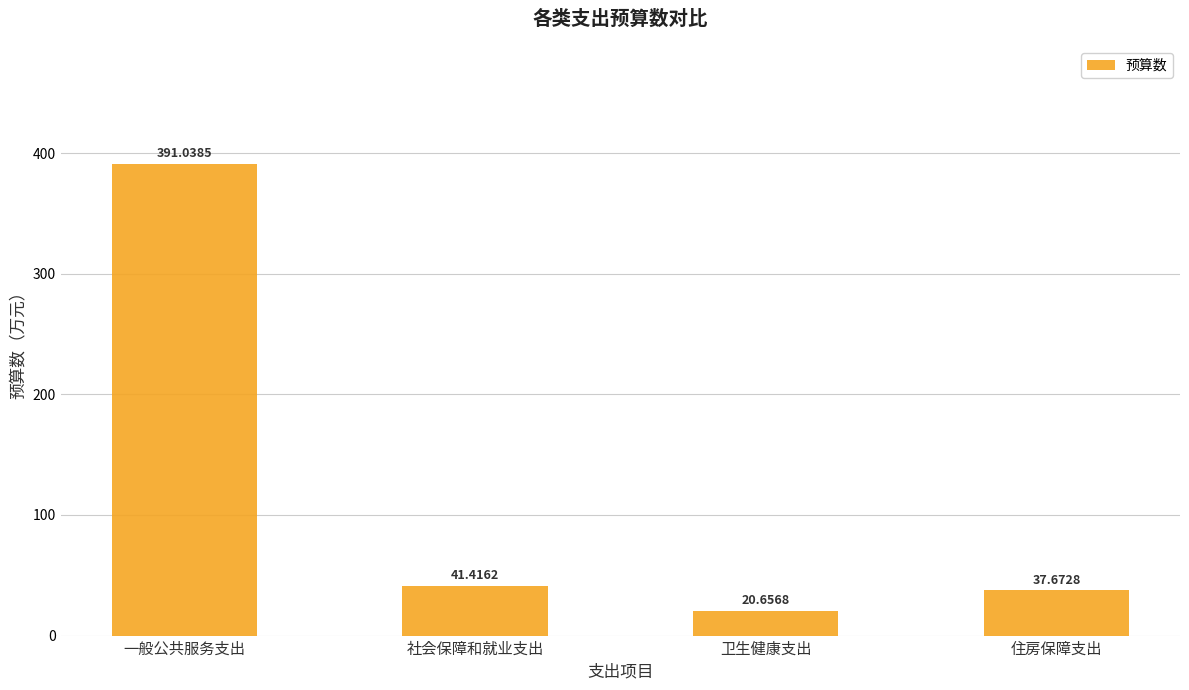

True or false: the data shows 41.4 at 社会保障和就业支出.

True